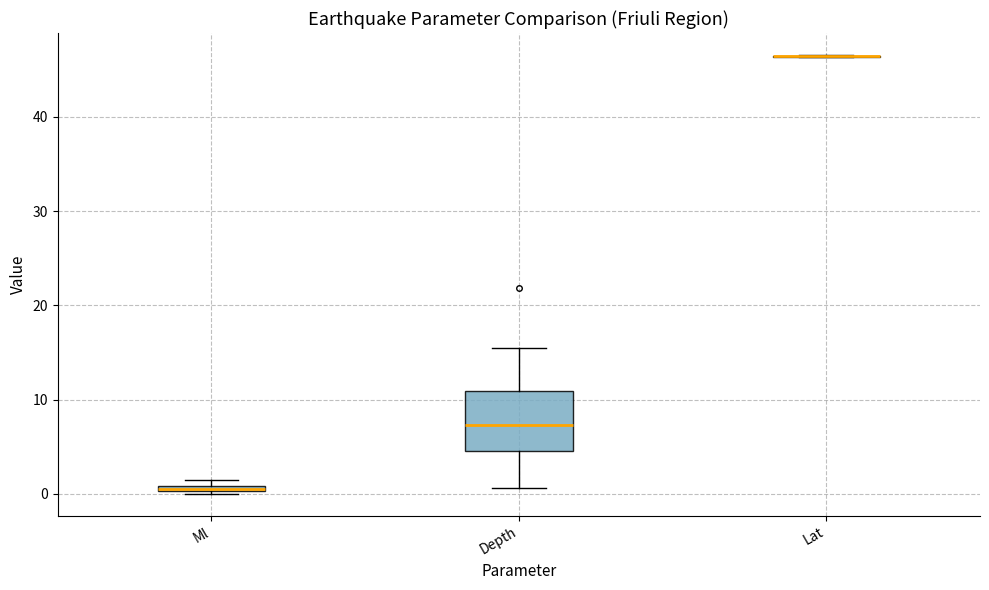

Where does the upper whisker of the box for Depth end on the y-axis? The values are not printed on the chart, so give them approximately, as read against the axis.

15